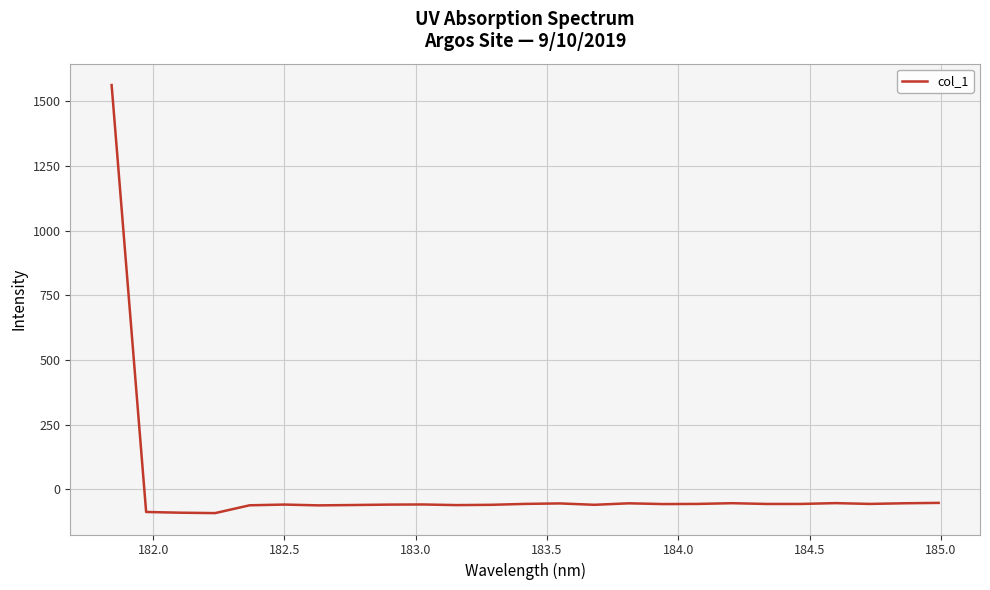

What is the maximum value shown in the chart?

1562.8